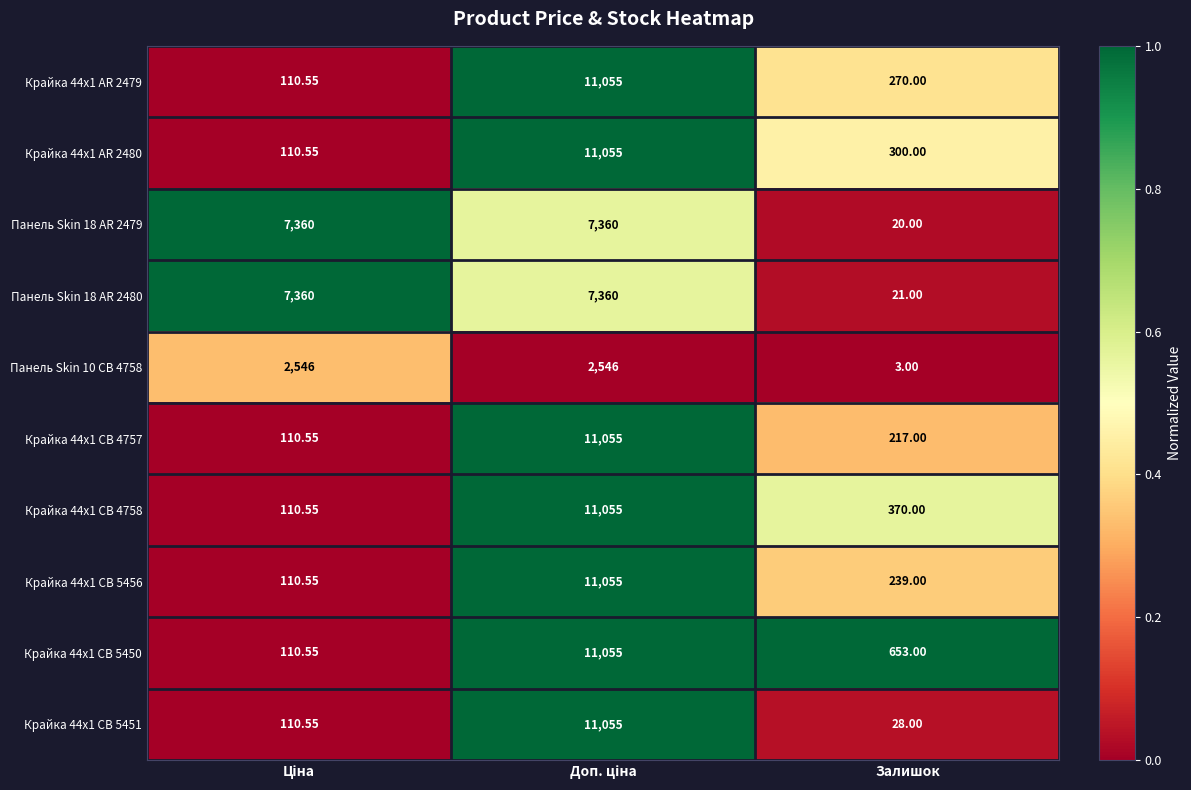

At which label is Панель Skin 10 CB 4758 closest to 1274?

Залишок